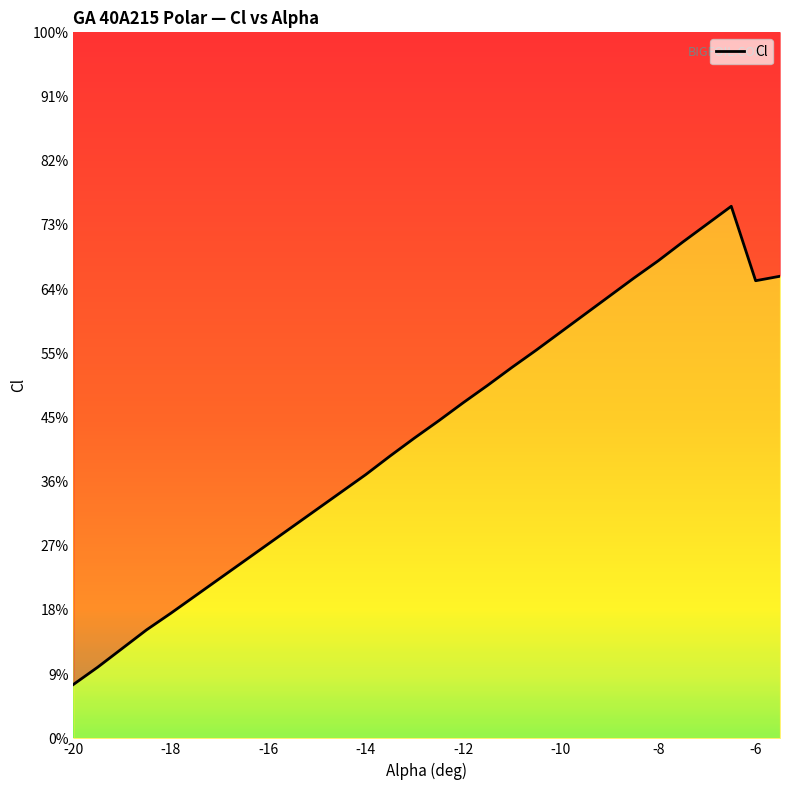

How many points are lower than both their immediate neighbors (excluding endpoints)?

1